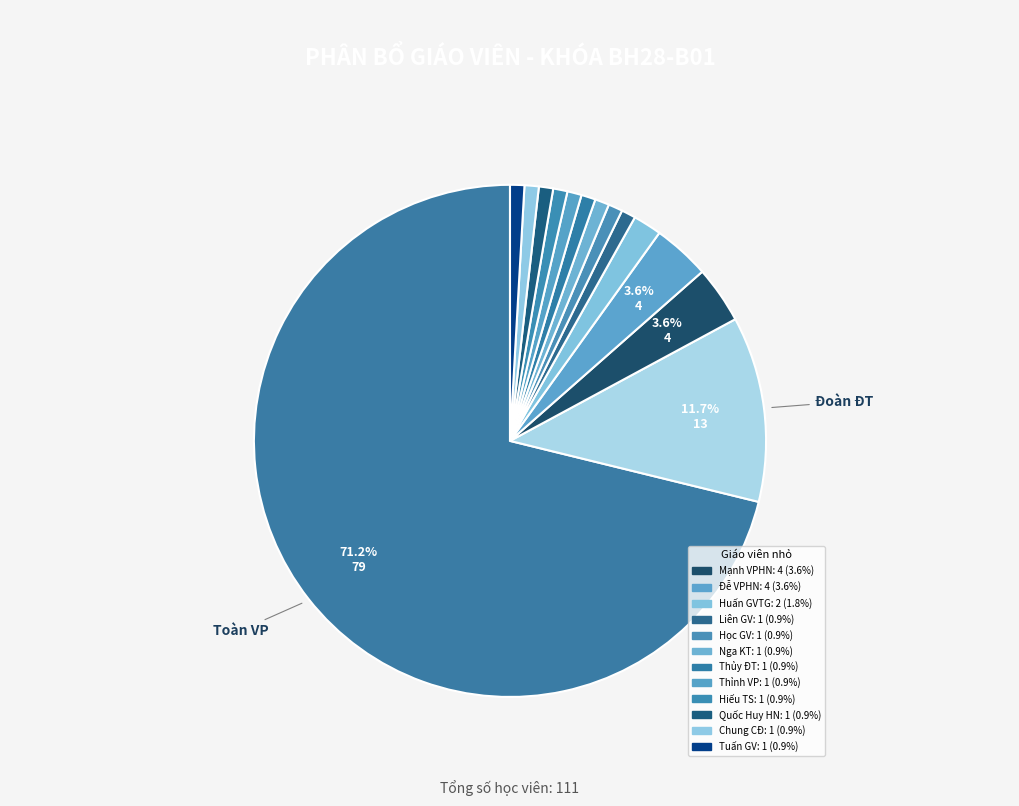

What is the largest slice in the pie chart?

Toàn VP